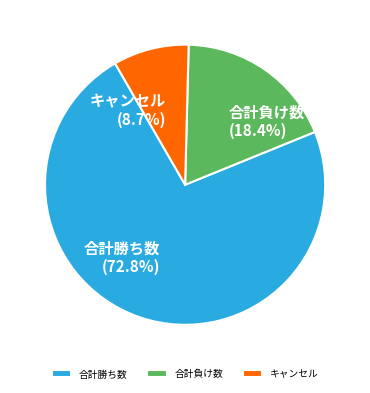

How many segments does this pie chart have?

3